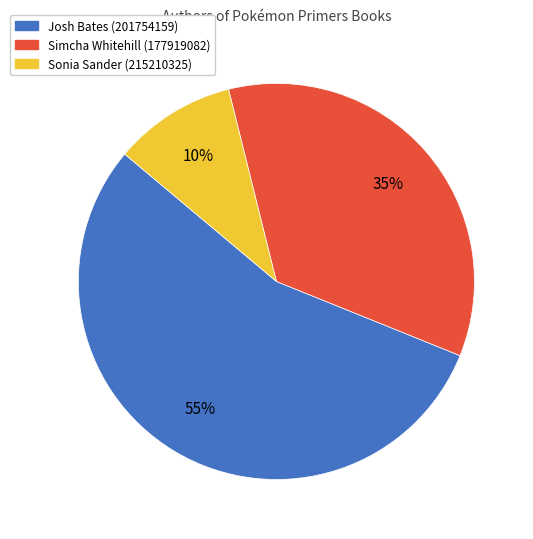

To the nearest percent, what is the difference between the Sonia Sander (215210325) and Simcha Whitehill (177919082) slice percentages?

25%